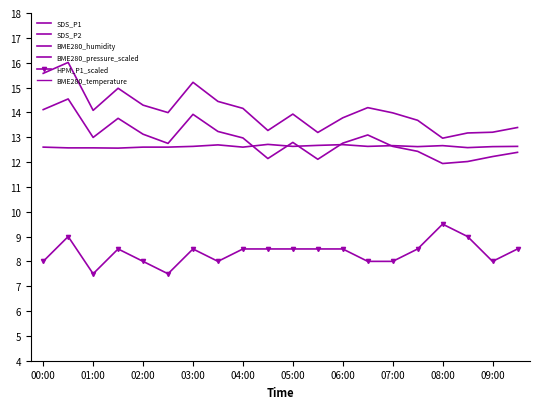

True or false: HPM_P1_scaled has a value of 9.5 at 08:00.

True